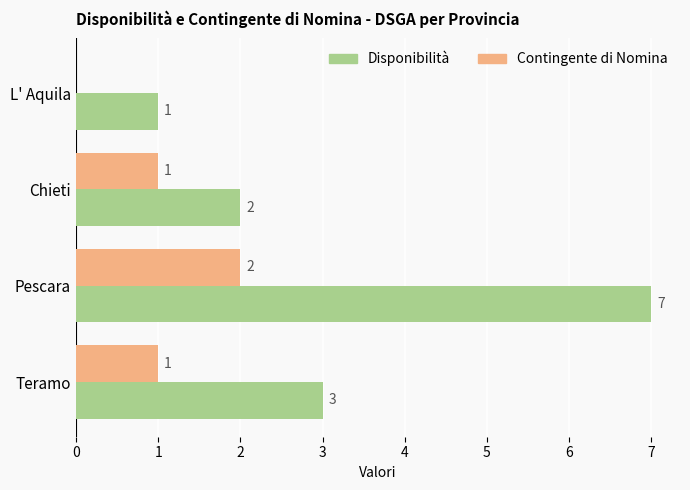

Which series changed the most between Pescara and Teramo?

Disponibilità